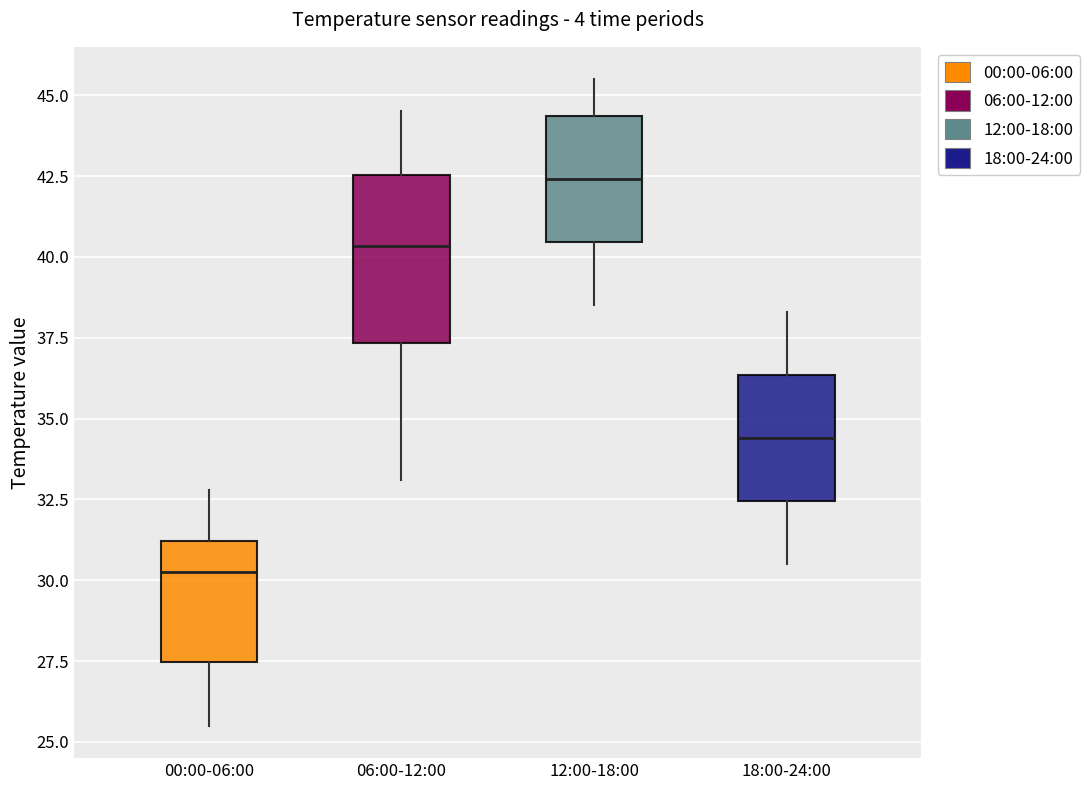

Where does the median line of the box for 06:00-12:00 sit on the y-axis? The values are not printed on the chart, so give them approximately, as read against the axis.

40.5